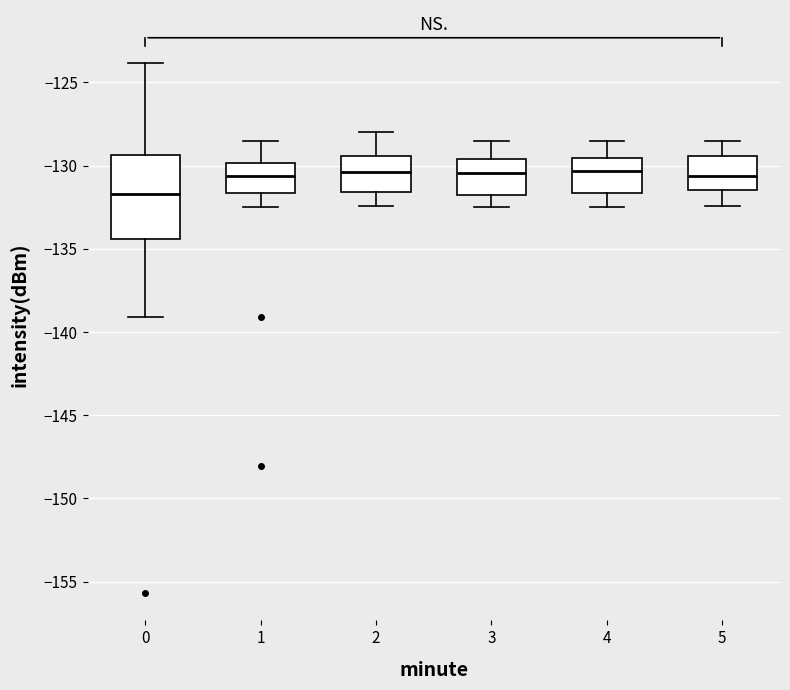

Reading left to right, read every box against the y-axis: the position of its median line, the range the box covers, and the ends of its whiskers. The values are not printed on the chart, so give them approximately, as read against the axis.

0: median -131.5, box -134.5 to -129.5, whiskers -139.0 to -124.0
1: median -130.5, box -131.5 to -130.0, whiskers -132.5 to -128.5
2: median -130.5, box -131.5 to -129.5, whiskers -132.5 to -128.0
3: median -130.5, box -132.0 to -129.5, whiskers -132.5 to -128.5
4: median -130.5, box -131.5 to -129.5, whiskers -132.5 to -128.5
5: median -130.5, box -131.5 to -129.5, whiskers -132.5 to -128.5